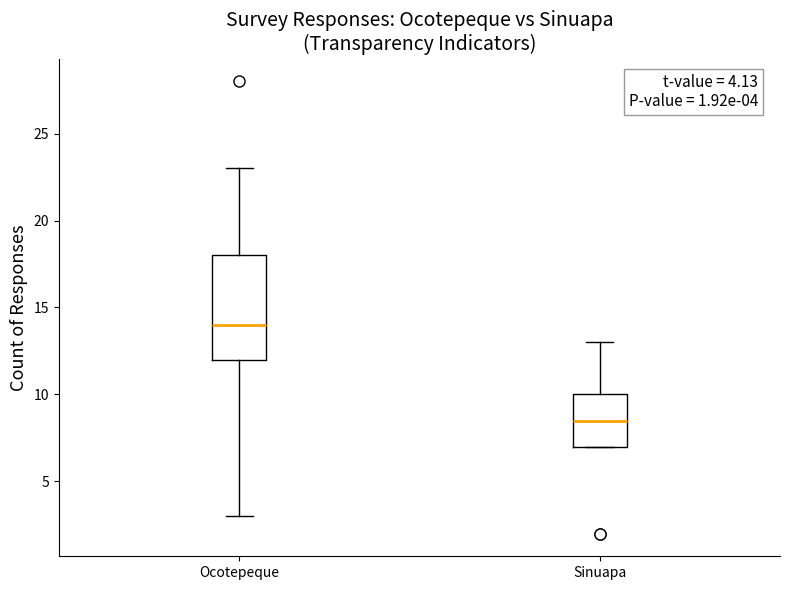

Comparing the boxes themselves (not the whiskers), which one is the tallest?

Ocotepeque